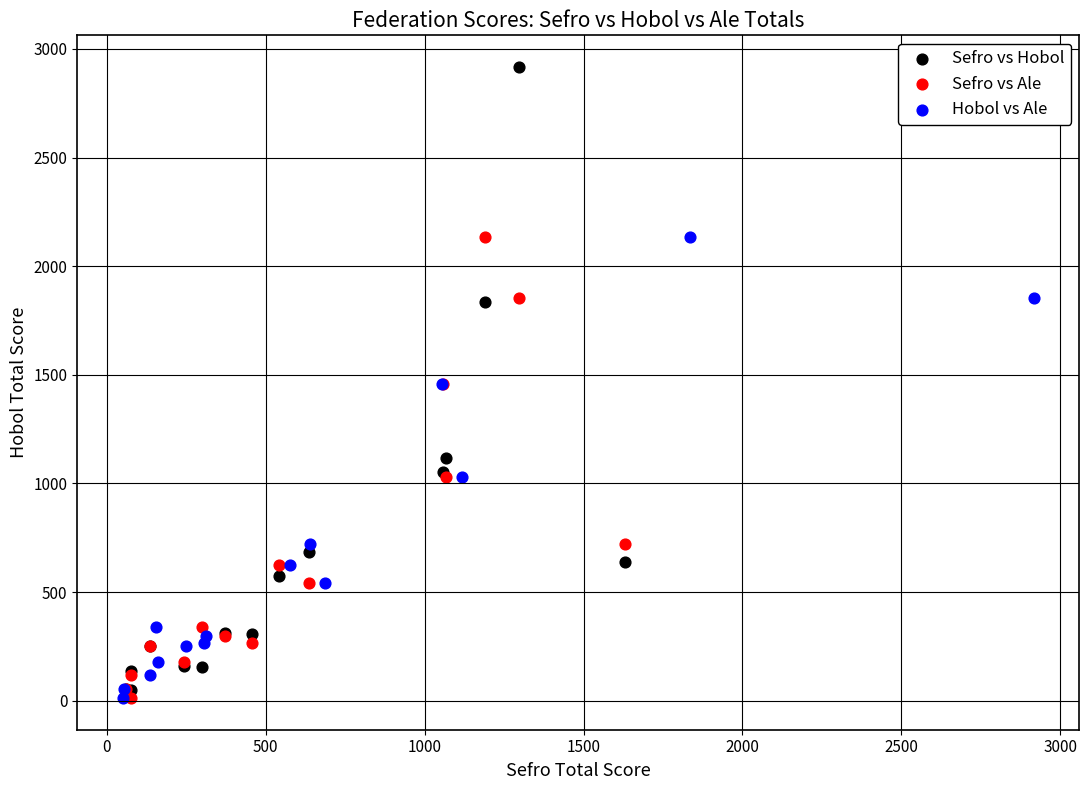

What are all the series names shown in the legend?

Sefro vs Hobol, Sefro vs Ale, Hobol vs Ale